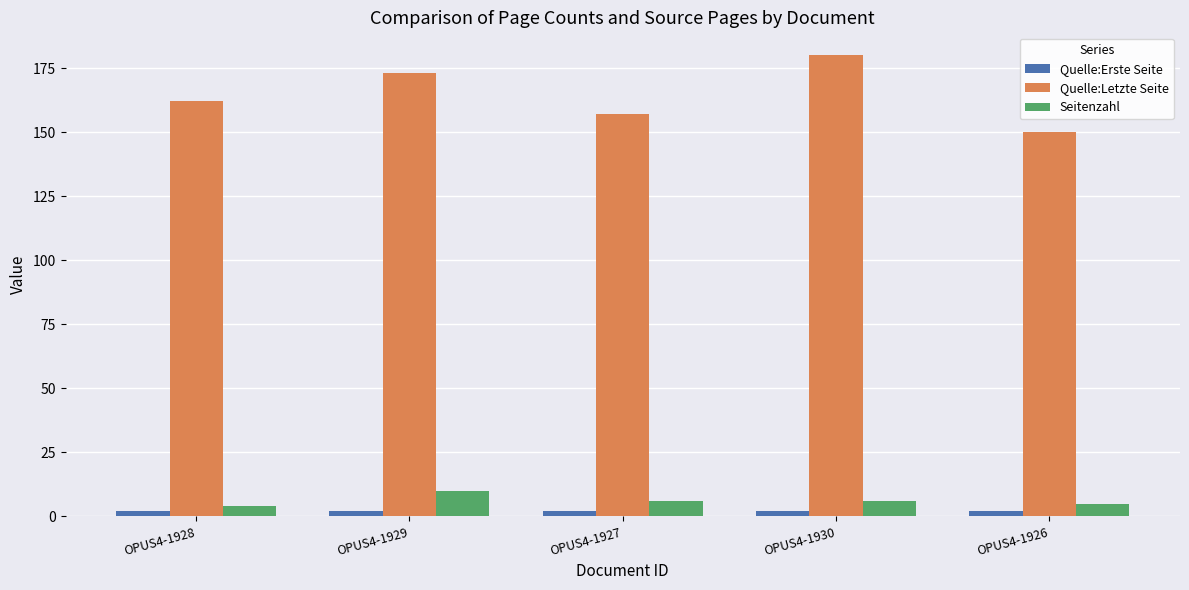

Is the value of Quelle:Erste Seite at OPUS4-1926 greater than the value of Seitenzahl at OPUS4-1930?

No